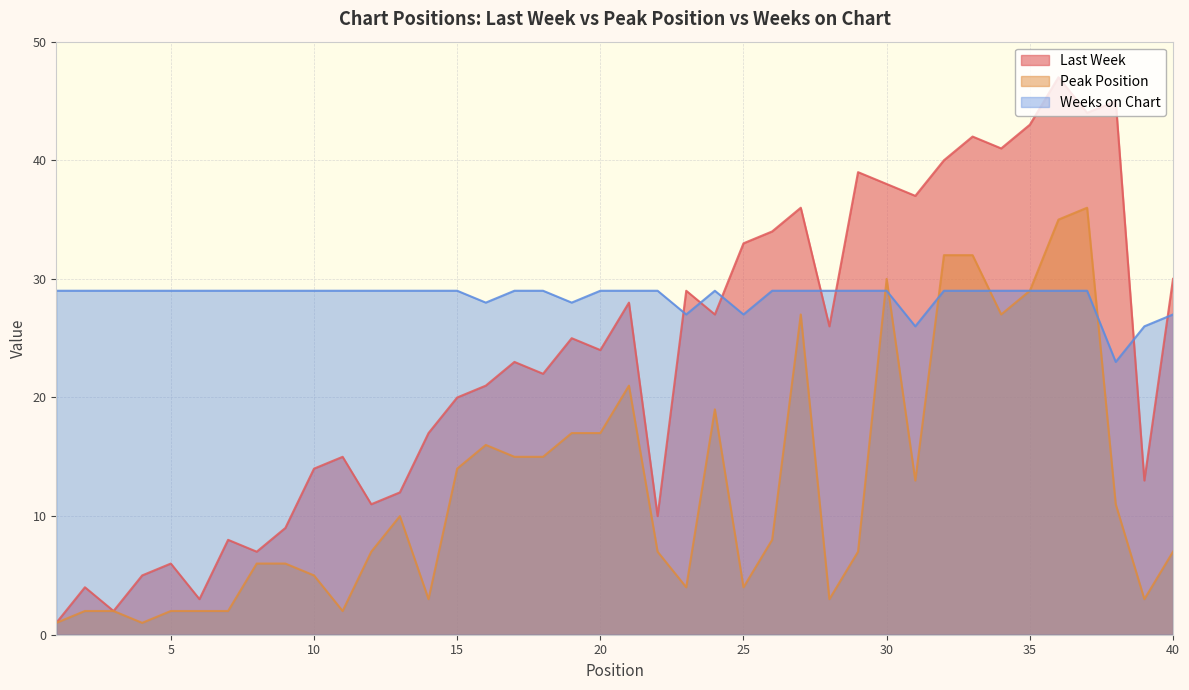

Which series ends up on top after the final intersection of Peak Position and Weeks on Chart?

Weeks on Chart